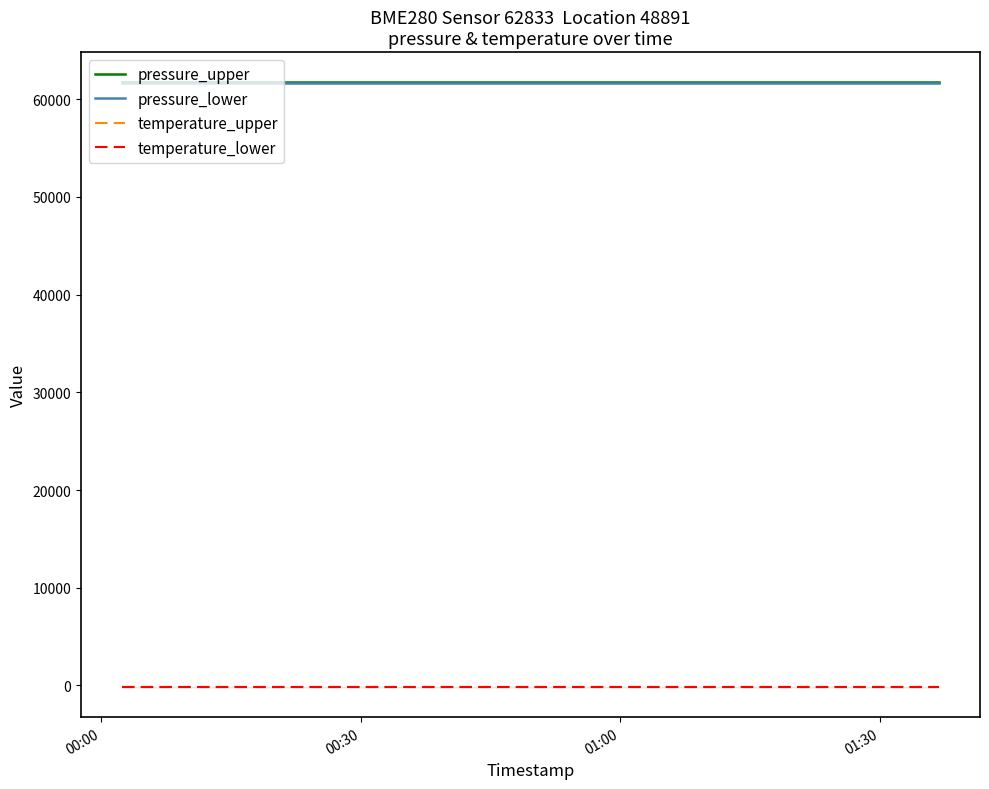

Which series has the widest spread of values?

pressure_upper